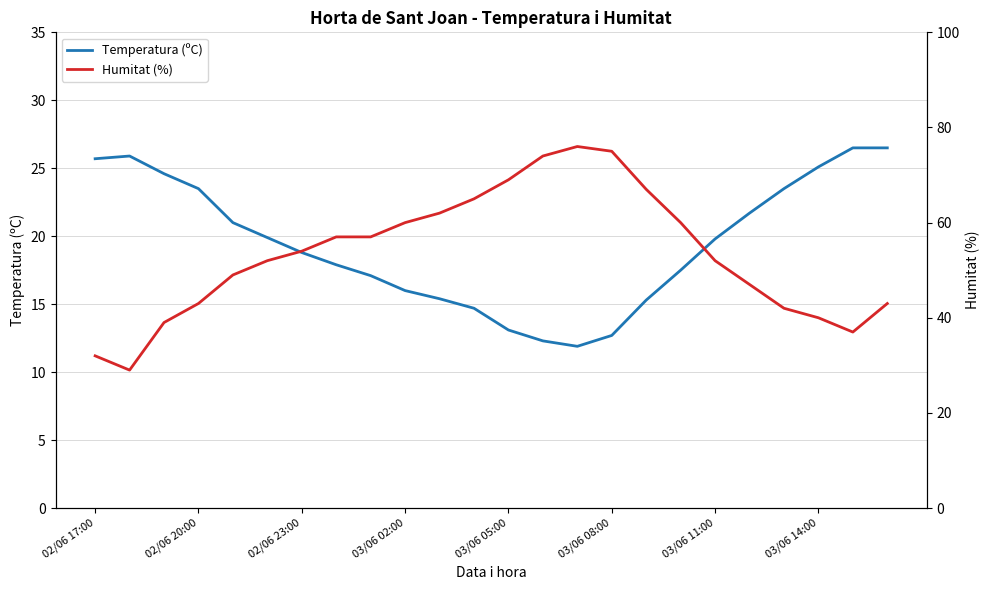

How many interior local valleys does the Humitat (%) series have?

2